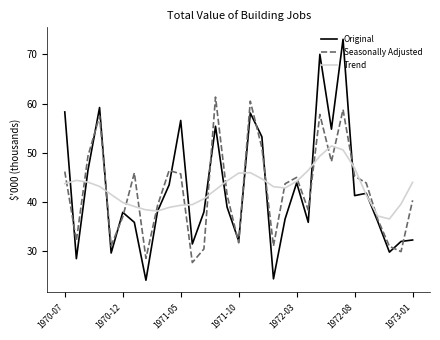

Does the chart have visible grid lines?

No